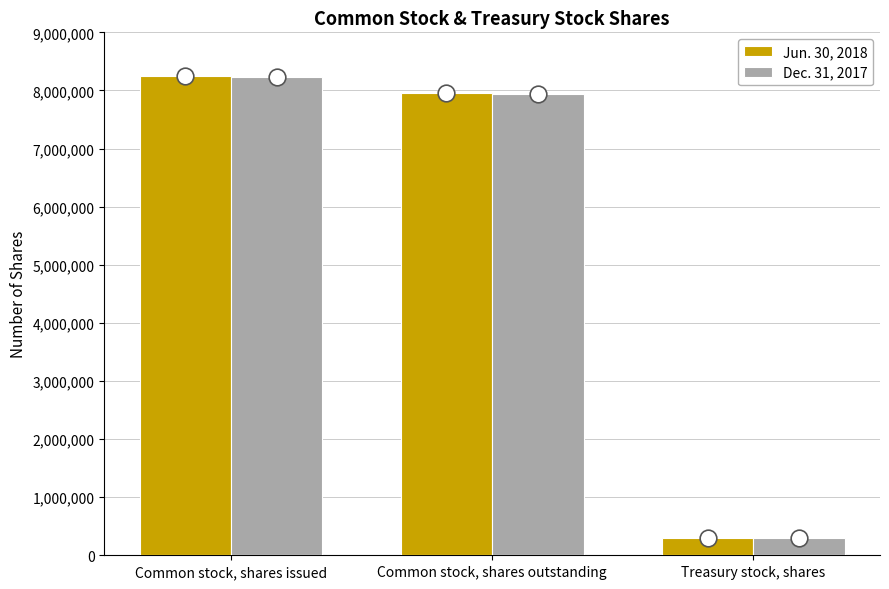

What position from the left is Treasury stock, shares?

3